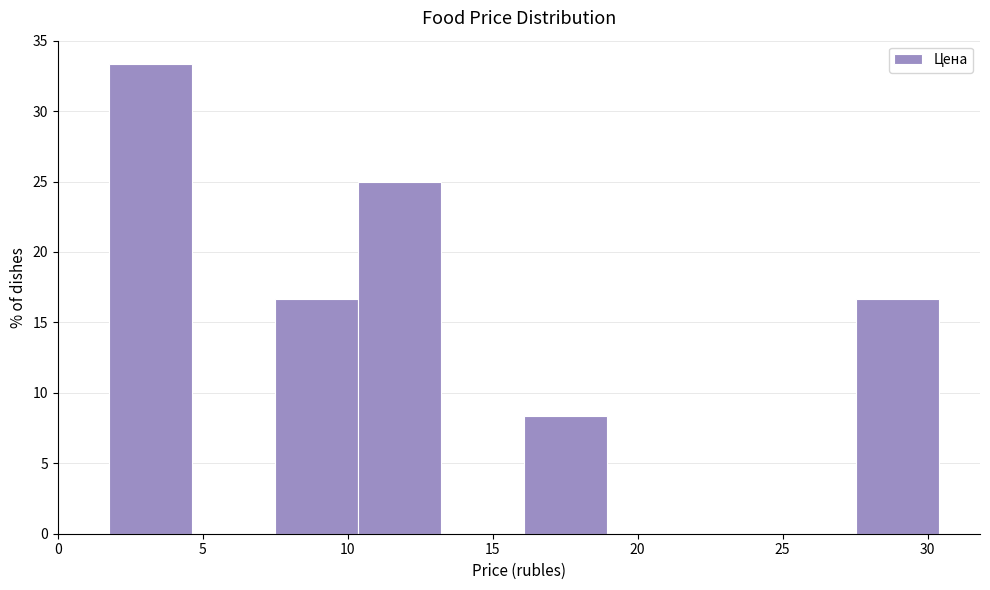

Reading left to right, list every bar in this chart as the range it spans on the x-axis followed by its height. Neither the bar edges nor the heights are printed on the chart, so give them approximately, as read against the axes.

2.0 to 4.5: 33.5
4.5 to 7.5: 0
7.5 to 10.5: 16.5
10.5 to 13.0: 25.0
13.0 to 16.0: 0
16.0 to 19.0: 8.5
19.0 to 22.0: 0
22.0 to 24.5: 0
24.5 to 27.5: 0
27.5 to 30.5: 16.5